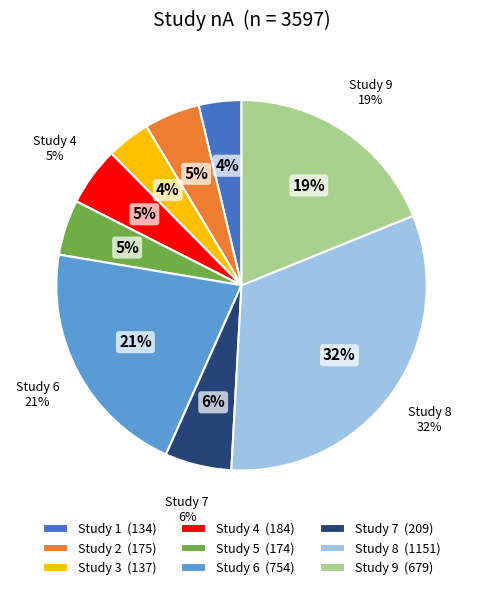

Count the number of slices in the pie.

9